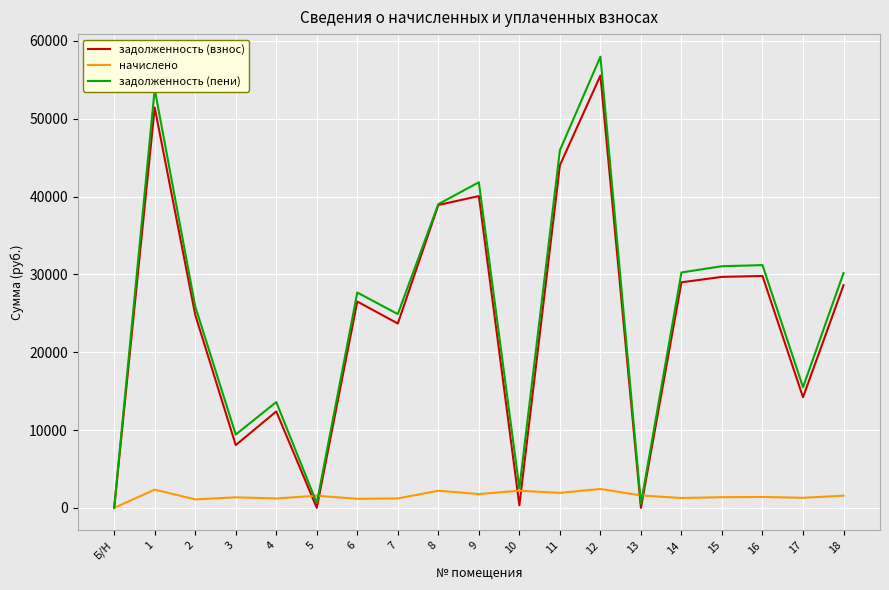

At 18, list the series in order from largest to smallest.

задолженность (пени), задолженность (взнос), начислено